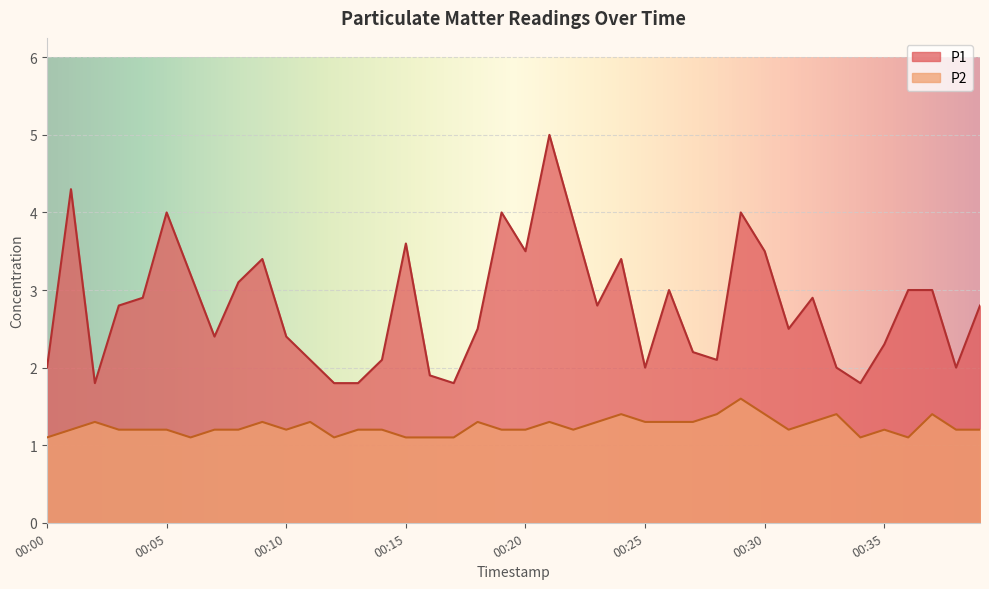

At which label does P2 reach its peak?

00:29